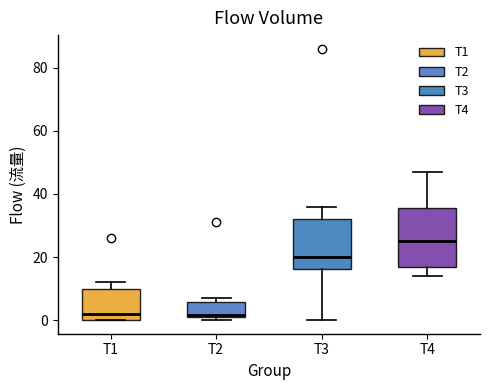

Which box has the highest median line?

T4